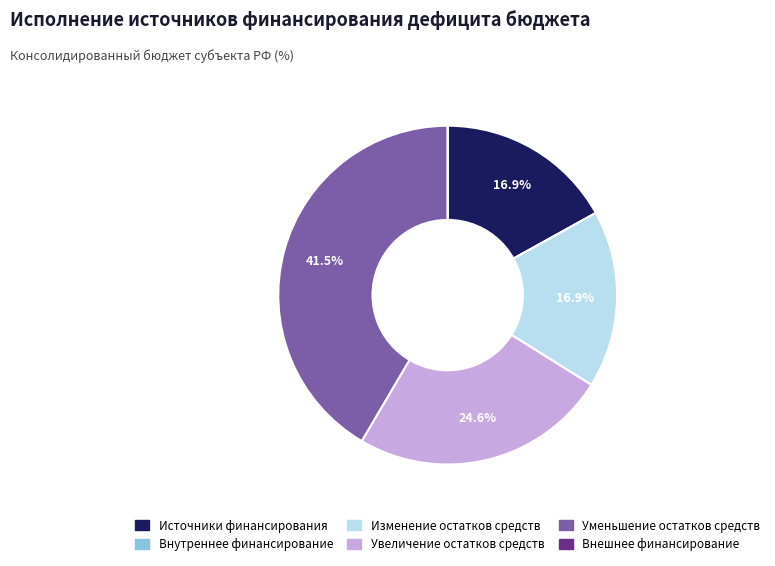

Which has a higher value, Увеличение остатков средств or Уменьшение остатков средств?

Уменьшение остатков средств